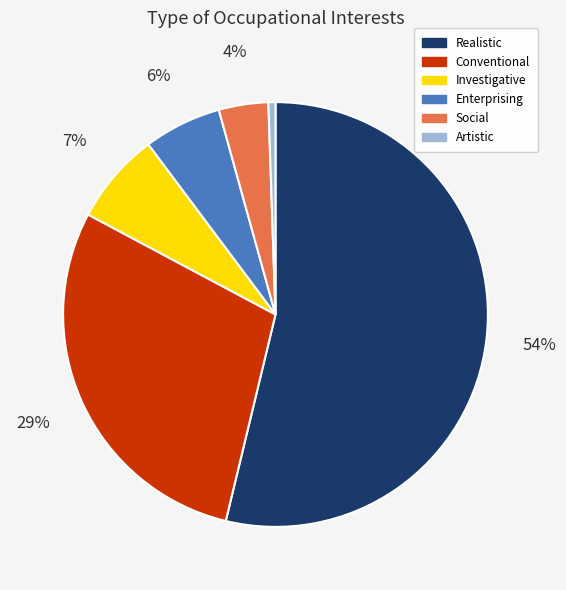

How many slices are in this pie chart?

6